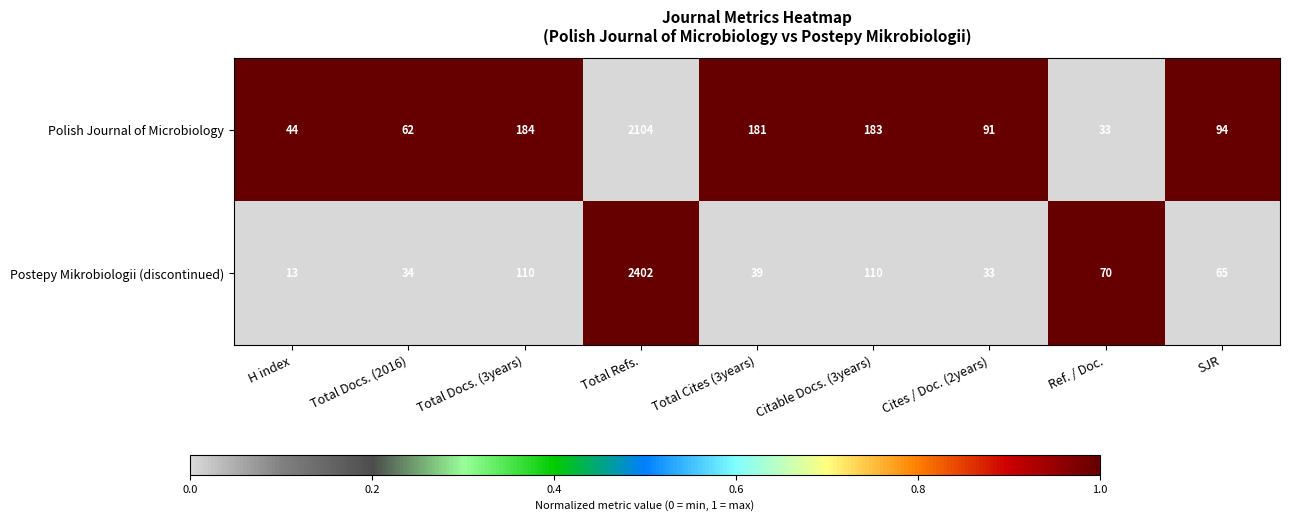

Count the number of data series in this chart.

2